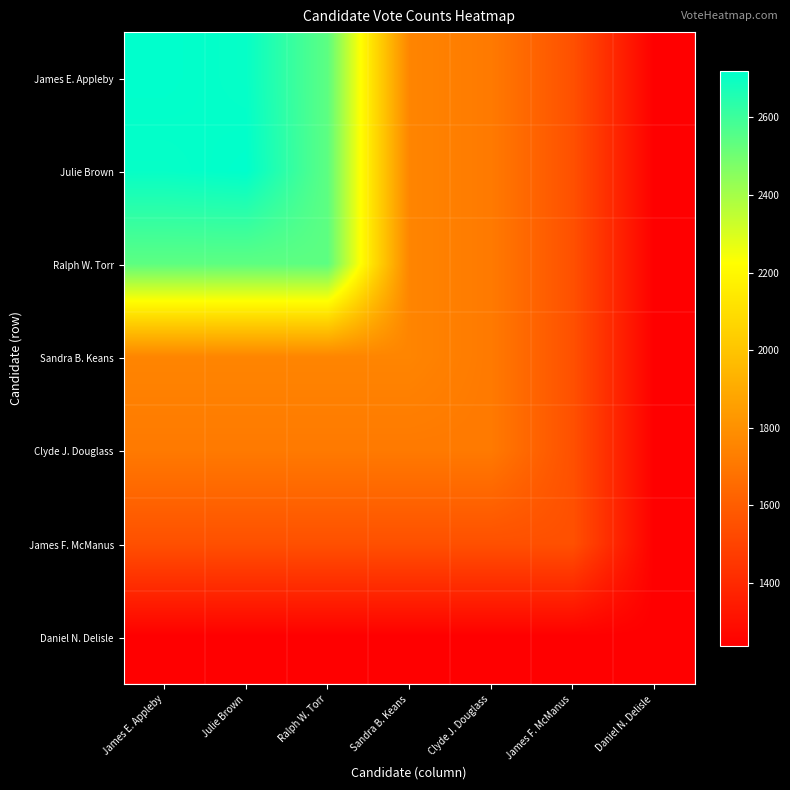

Rank the series by their maximum value, from highest to lowest.

James E. Appleby, Julie Brown, Ralph W. Torr, Sandra B. Keans, Clyde J. Douglass, James F. McManus, Daniel N. Delisle